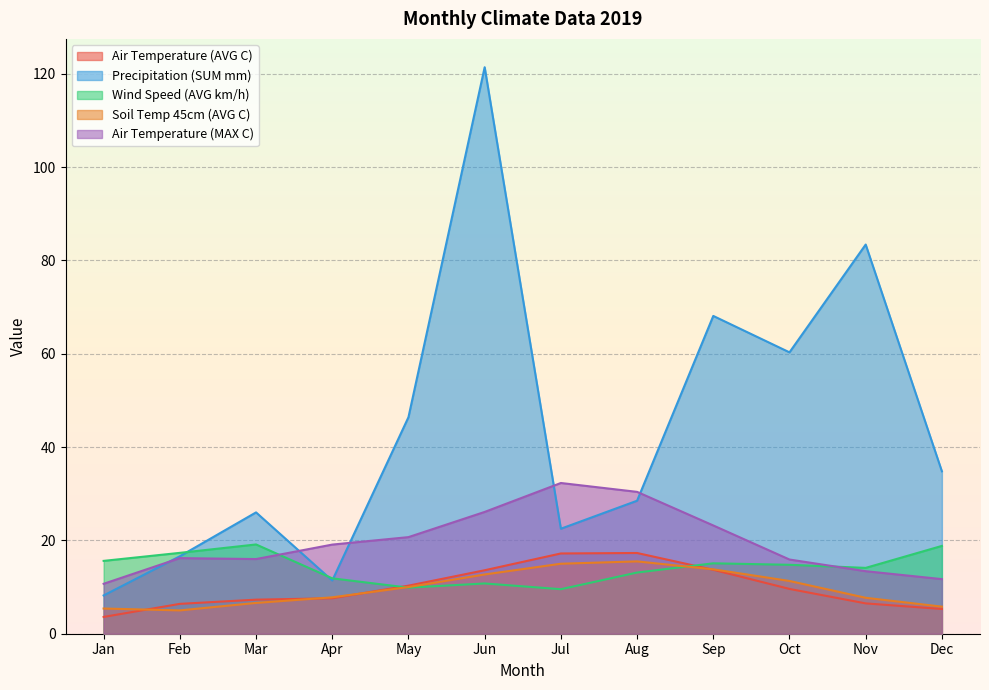

True or false: Air Temperature (AVG C) and Air Temperature (MAX C) intersect in this chart.

False